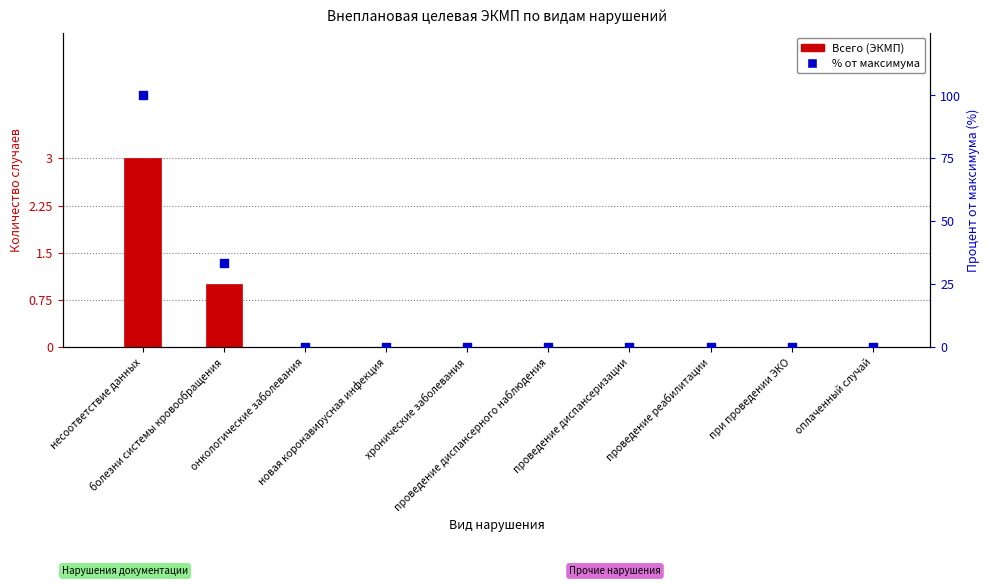

Which series has the largest total across all categories?

процент от максимума